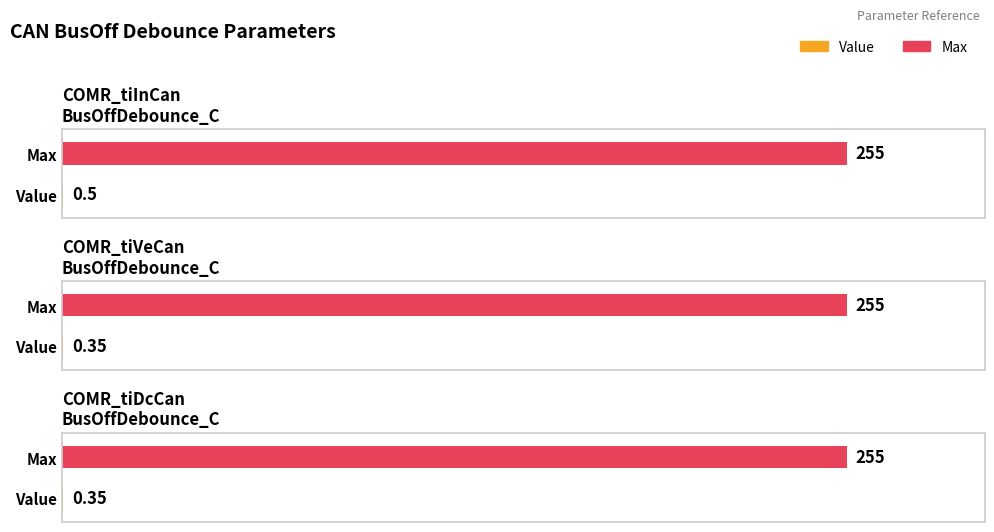

Which has a higher value, COMR_tiInCanBusOffDebounce_C or COMR_tiVeCanBusOffDebounce_C?

COMR_tiInCanBusOffDebounce_C